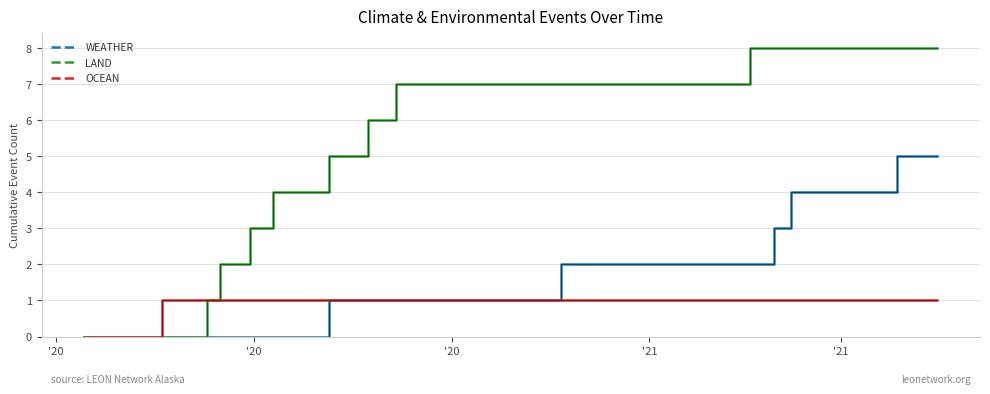

Rank the series by their average value, from highest to lowest.

LAND, WEATHER, OCEAN